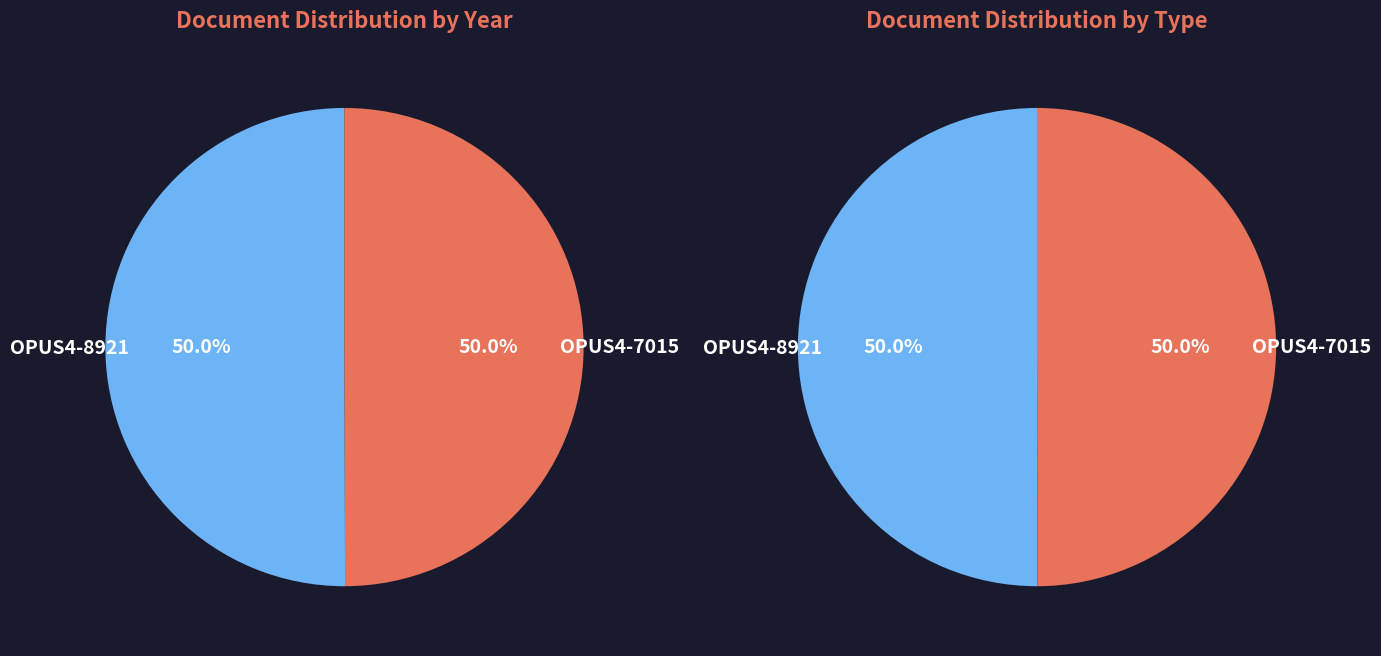

True or false: OPUS4-7015 accounts for 50% of the total.

True